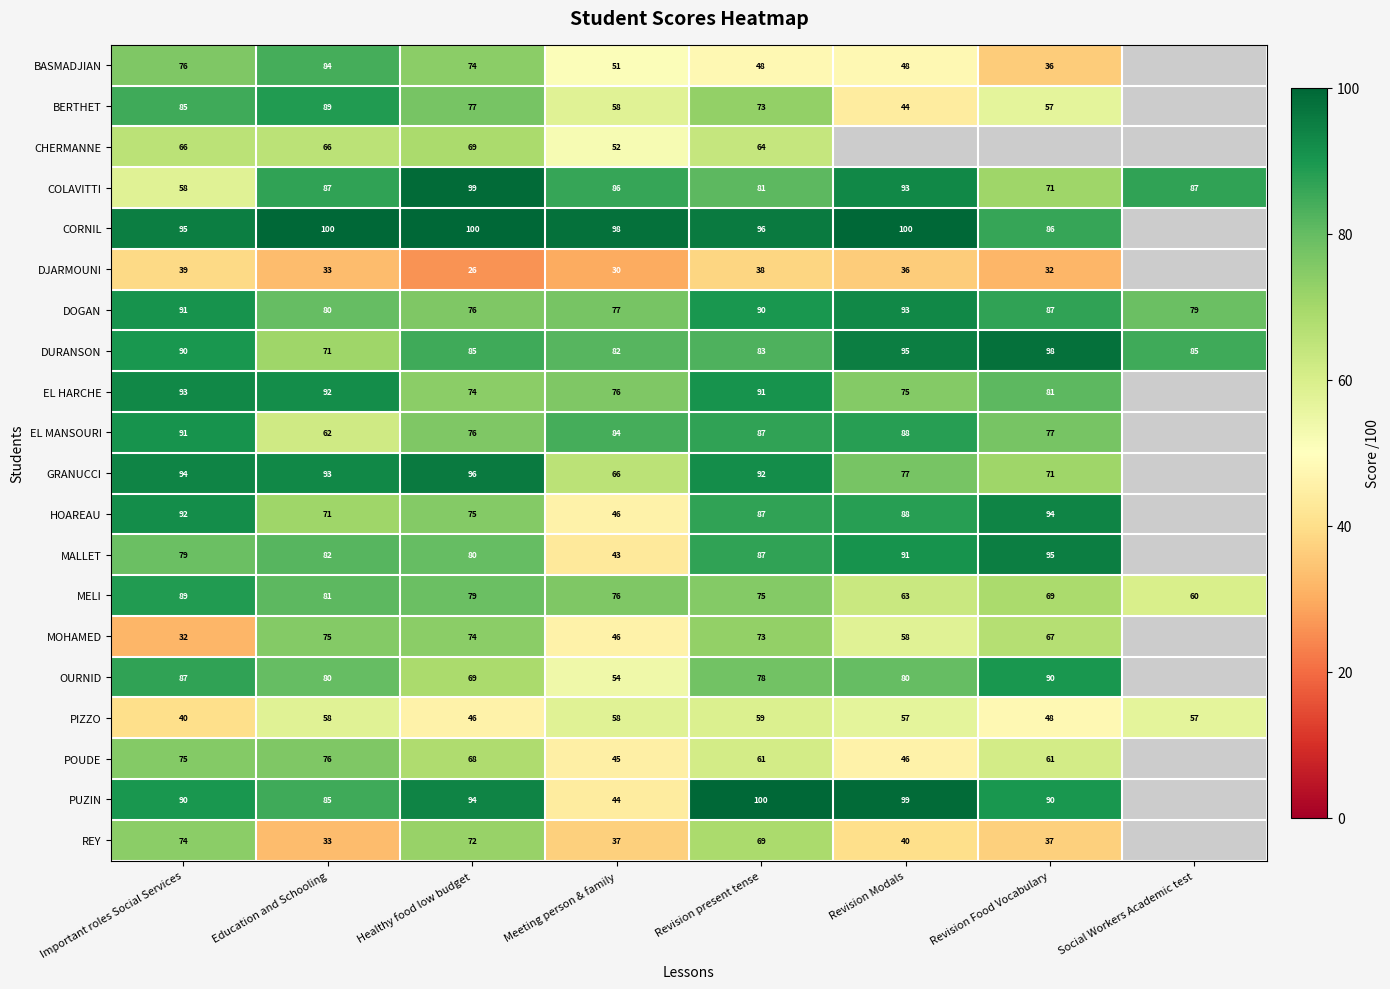

Count the number of data series in this chart.

20